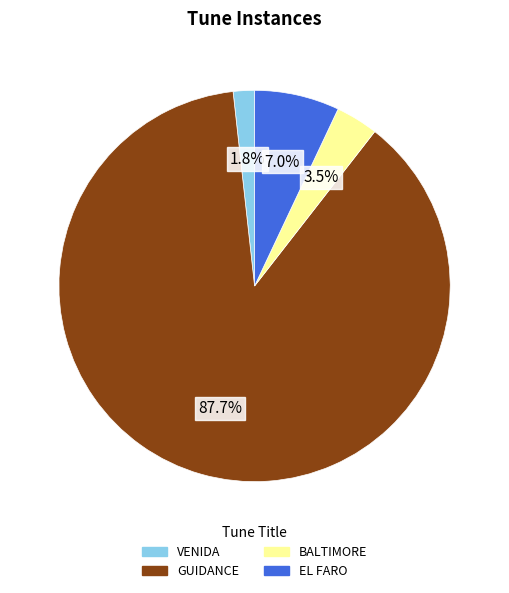

Is there a majority slice in this chart?

Yes